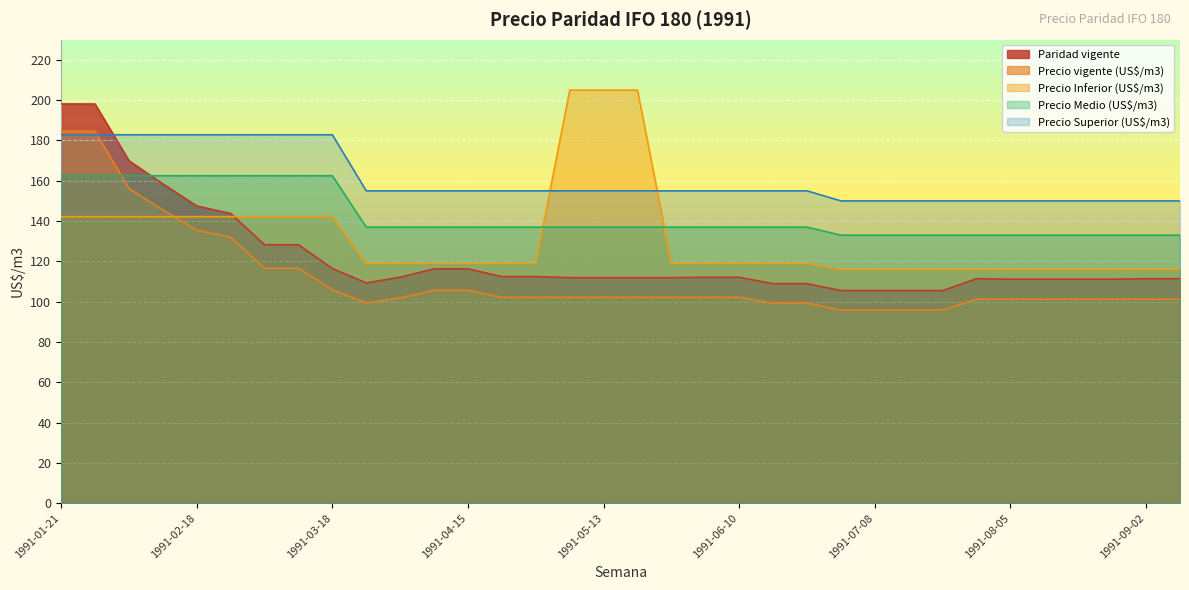

How many lines are shown in the chart?

5